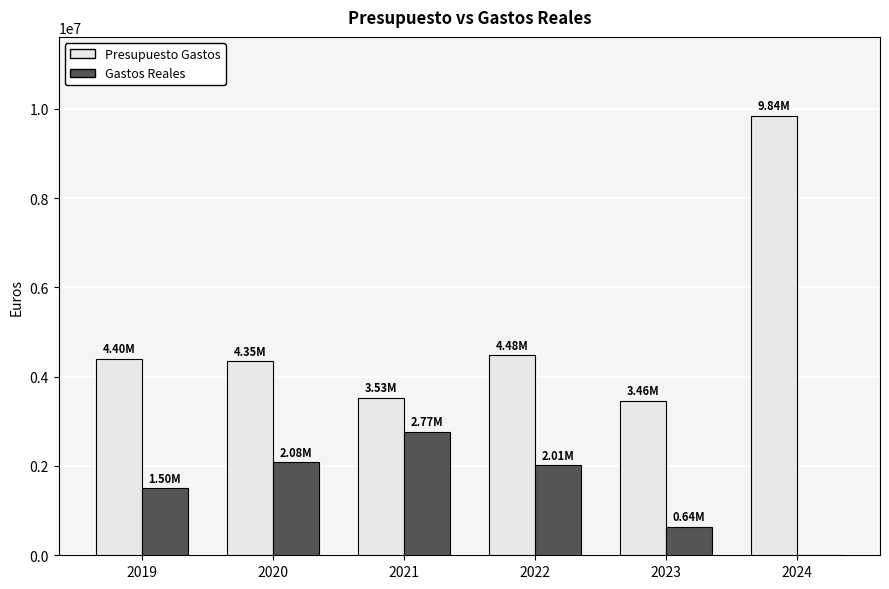

At which category is the sum across all series the highest?

2024